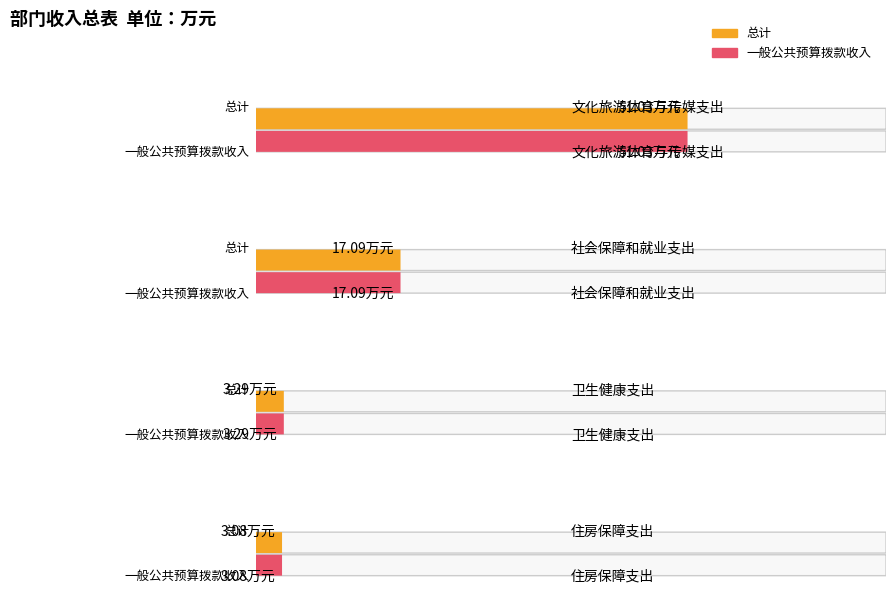

How many bars are there in total?

8